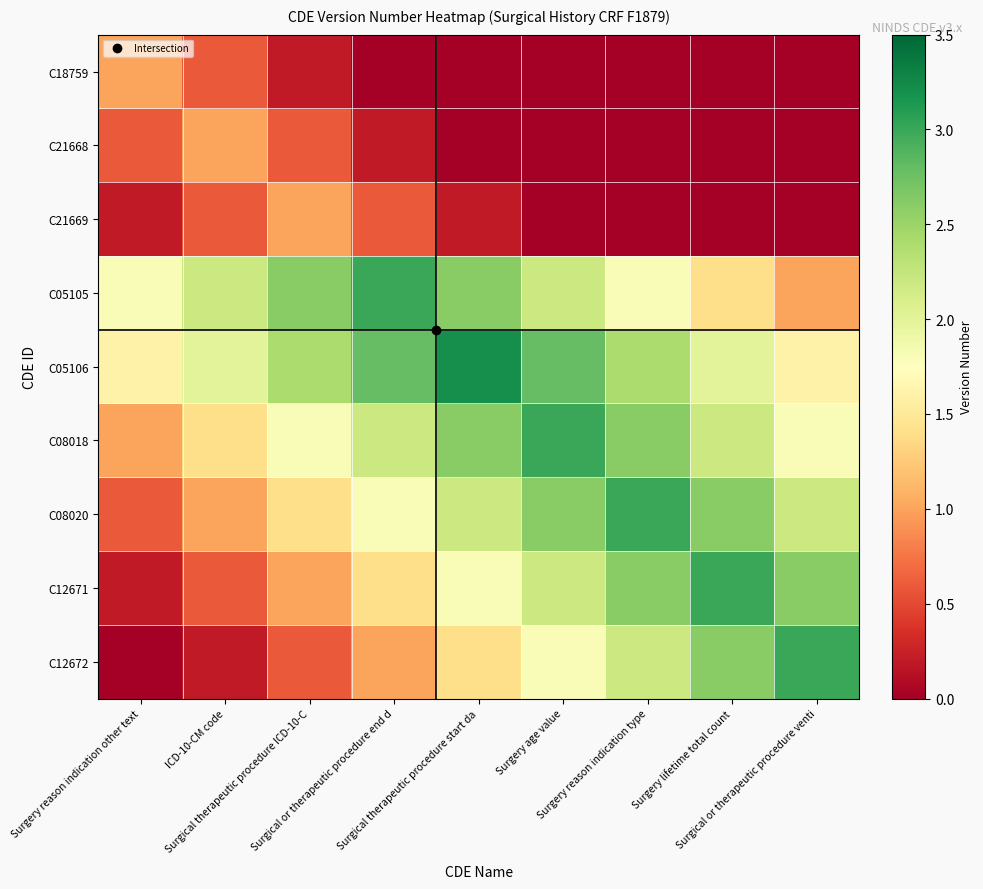

Reading right to left, extract all data points from this chart.

C18759: Surgical or therapeutic procedure venti=0.0	Surgery lifetime total count=0.0	Surgery reason indication type=0.0	Surgery age value=0.0	Surgical therapeutic procedure start da=0.0	Surgical or therapeutic procedure end d=0.0	Surgical therapeutic procedure ICD-10-C=0.2	ICD-10-CM code=0.6	Surgery reason indication other text=1.0
C21668: Surgical or therapeutic procedure venti=0.0	Surgery lifetime total count=0.0	Surgery reason indication type=0.0	Surgery age value=0.0	Surgical therapeutic procedure start da=0.0	Surgical or therapeutic procedure end d=0.2	Surgical therapeutic procedure ICD-10-C=0.6	ICD-10-CM code=1.0	Surgery reason indication other text=0.6
C21669: Surgical or therapeutic procedure venti=0.0	Surgery lifetime total count=0.0	Surgery reason indication type=0.0	Surgery age value=0.0	Surgical therapeutic procedure start da=0.2	Surgical or therapeutic procedure end d=0.6	Surgical therapeutic procedure ICD-10-C=1.0	ICD-10-CM code=0.6	Surgery reason indication other text=0.2
C05105: Surgical or therapeutic procedure venti=1.0	Surgery lifetime total count=1.4	Surgery reason indication type=1.8	Surgery age value=2.2	Surgical therapeutic procedure start da=2.6	Surgical or therapeutic procedure end d=3.0	Surgical therapeutic procedure ICD-10-C=2.6	ICD-10-CM code=2.2	Surgery reason indication other text=1.8
C05106: Surgical or therapeutic procedure venti=1.6	Surgery lifetime total count=2.0	Surgery reason indication type=2.4	Surgery age value=2.8	Surgical therapeutic procedure start da=3.2	Surgical or therapeutic procedure end d=2.8	Surgical therapeutic procedure ICD-10-C=2.4	ICD-10-CM code=2.0	Surgery reason indication other text=1.6
C08018: Surgical or therapeutic procedure venti=1.8	Surgery lifetime total count=2.2	Surgery reason indication type=2.6	Surgery age value=3.0	Surgical therapeutic procedure start da=2.6	Surgical or therapeutic procedure end d=2.2	Surgical therapeutic procedure ICD-10-C=1.8	ICD-10-CM code=1.4	Surgery reason indication other text=1.0
C08020: Surgical or therapeutic procedure venti=2.2	Surgery lifetime total count=2.6	Surgery reason indication type=3.0	Surgery age value=2.6	Surgical therapeutic procedure start da=2.2	Surgical or therapeutic procedure end d=1.8	Surgical therapeutic procedure ICD-10-C=1.4	ICD-10-CM code=1.0	Surgery reason indication other text=0.6
C12671: Surgical or therapeutic procedure venti=2.6	Surgery lifetime total count=3.0	Surgery reason indication type=2.6	Surgery age value=2.2	Surgical therapeutic procedure start da=1.8	Surgical or therapeutic procedure end d=1.4	Surgical therapeutic procedure ICD-10-C=1.0	ICD-10-CM code=0.6	Surgery reason indication other text=0.2
C12672: Surgical or therapeutic procedure venti=3.0	Surgery lifetime total count=2.6	Surgery reason indication type=2.2	Surgery age value=1.8	Surgical therapeutic procedure start da=1.4	Surgical or therapeutic procedure end d=1.0	Surgical therapeutic procedure ICD-10-C=0.6	ICD-10-CM code=0.2	Surgery reason indication other text=0.0